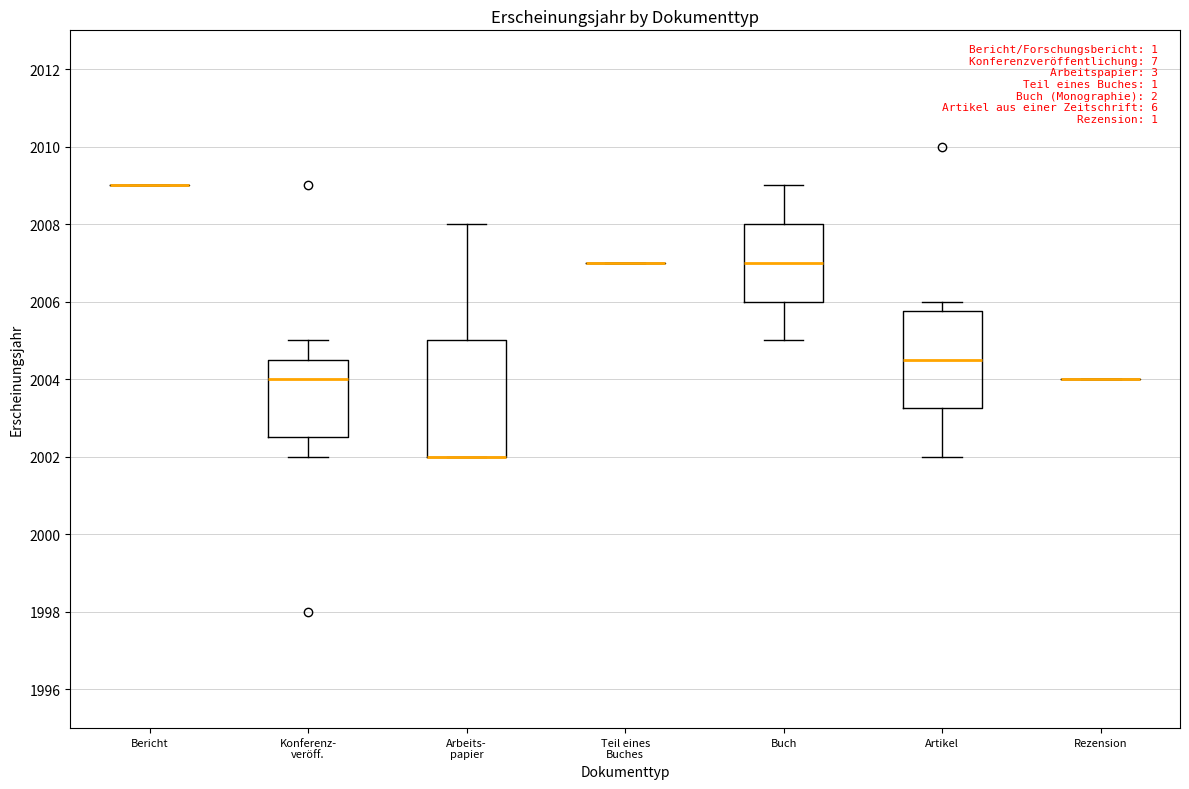

Where is the upper edge of the box for Buch on the y-axis? The values are not printed on the chart, so give them approximately, as read against the axis.

2008.0